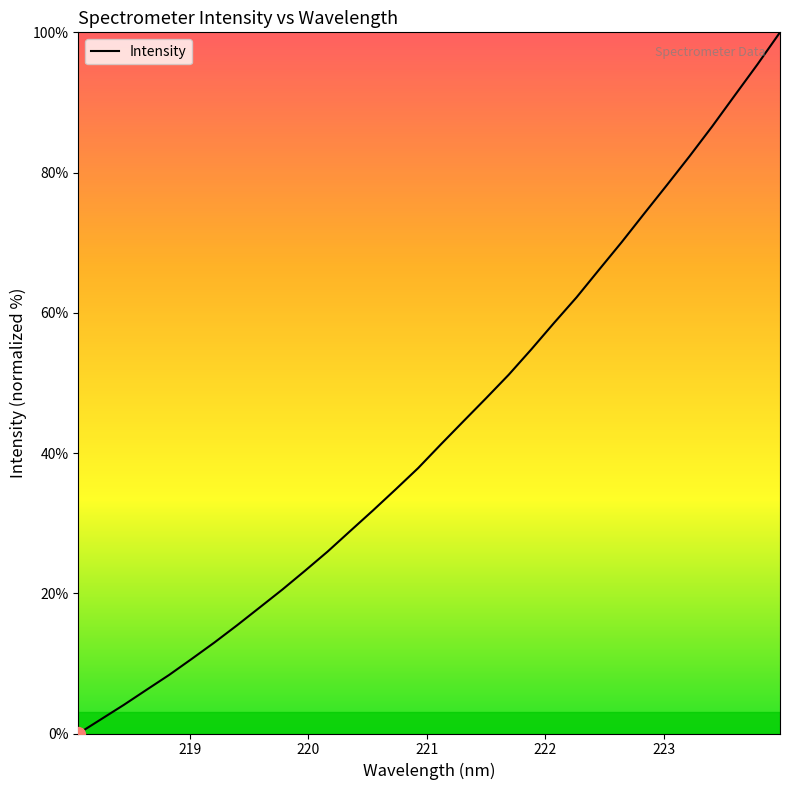

What is the difference between the maximum and minimum values?

100.0